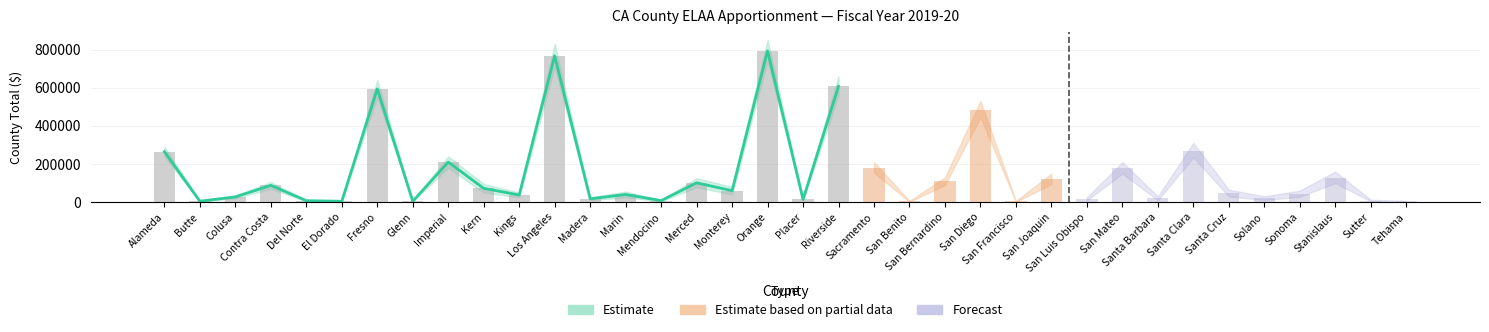

What is the minimum value shown in the chart?

4121